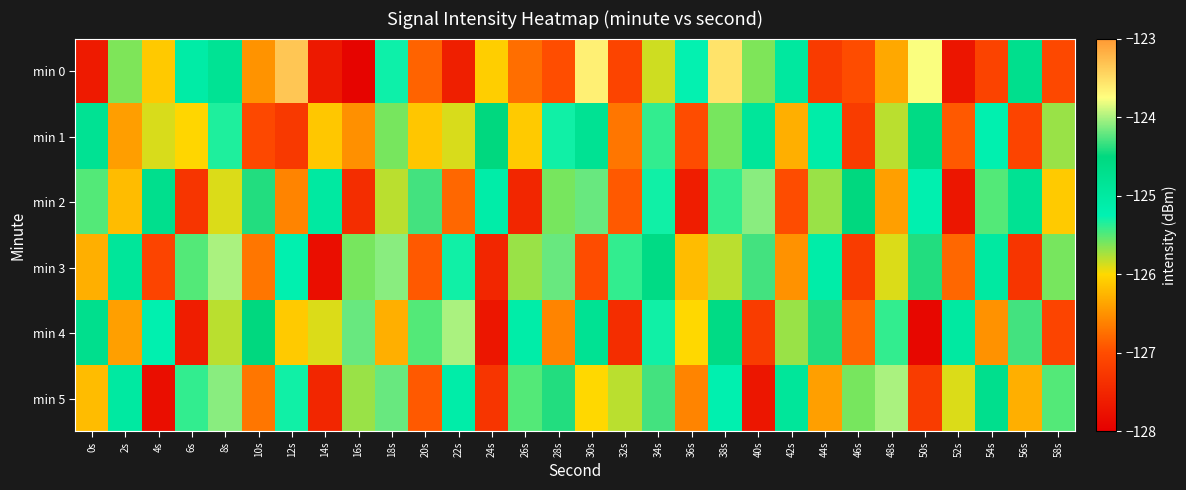

Reading left to right, what are all the values shown in this chart?

min 0: 0s=-127.7	2s=-125.6	4s=-126.1	6s=-125.1	8s=-124.8	10s=-126.5	12s=-123.3	14s=-127.7	16s=-127.9	18s=-125.3	20s=-126.8	22s=-127.6	24s=-126.1	26s=-126.8	28s=-127.0	30s=-123.6	32s=-127.1	34s=-125.9	36s=-125.3	38s=-123.5	40s=-125.6	42s=-125.0	44s=-127.2	46s=-127.0	48s=-126.3	50s=-123.8	52s=-127.7	54s=-127.1	56s=-124.7	58s=-127.0
min 1: 0s=-124.8	2s=-126.4	4s=-125.9	6s=-126.0	8s=-125.3	10s=-127.1	12s=-127.2	14s=-126.1	16s=-126.5	18s=-125.6	20s=-126.1	22s=-125.9	24s=-124.5	26s=-126.1	28s=-125.3	30s=-124.8	32s=-126.7	34s=-125.4	36s=-127.0	38s=-125.6	40s=-124.9	42s=-126.3	44s=-125.1	46s=-127.2	48s=-125.8	50s=-124.6	52s=-126.9	54s=-125.2	56s=-127.1	58s=-125.7
min 2: 0s=-125.5	2s=-126.2	4s=-124.7	6s=-127.3	8s=-125.9	10s=-124.4	12s=-126.6	14s=-125.0	16s=-127.4	18s=-125.8	20s=-124.3	22s=-126.8	24s=-125.1	26s=-127.5	28s=-125.6	30s=-124.2	32s=-126.9	34s=-125.3	36s=-127.6	38s=-125.4	40s=-124.1	42s=-127.0	44s=-125.7	46s=-124.5	48s=-126.4	50s=-125.2	52s=-127.7	54s=-125.5	56s=-124.8	58s=-126.1
min 3: 0s=-126.3	2s=-124.9	4s=-127.1	6s=-125.5	8s=-124.0	10s=-126.7	12s=-125.2	14s=-127.8	16s=-125.6	18s=-124.1	20s=-126.9	22s=-125.3	24s=-127.5	26s=-125.7	28s=-124.2	30s=-127.0	32s=-125.4	34s=-124.6	36s=-126.2	38s=-125.8	40s=-124.3	42s=-126.5	44s=-125.1	46s=-127.2	48s=-125.9	50s=-124.4	52s=-126.8	54s=-125.0	56s=-127.3	58s=-125.6
min 4: 0s=-124.7	2s=-126.4	4s=-125.2	6s=-127.6	8s=-125.8	10s=-124.5	12s=-126.1	14s=-125.9	16s=-124.2	18s=-126.3	20s=-125.5	22s=-124.0	24s=-127.7	26s=-125.1	28s=-126.6	30s=-124.8	32s=-127.4	34s=-125.3	36s=-126.0	38s=-124.6	40s=-127.2	42s=-125.7	44s=-124.4	46s=-126.8	48s=-125.4	50s=-127.9	52s=-125.0	54s=-126.5	56s=-124.3	58s=-127.1
min 5: 0s=-126.2	2s=-125.0	4s=-127.8	6s=-125.4	8s=-124.1	10s=-126.7	12s=-125.3	14s=-127.5	16s=-125.7	18s=-124.2	20s=-126.9	22s=-125.1	24s=-127.3	26s=-125.5	28s=-124.4	30s=-126.0	32s=-125.8	34s=-124.3	36s=-126.6	38s=-125.2	40s=-127.7	42s=-124.9	44s=-126.4	46s=-125.6	48s=-124.0	50s=-127.2	52s=-125.9	54s=-124.7	56s=-126.3	58s=-125.5